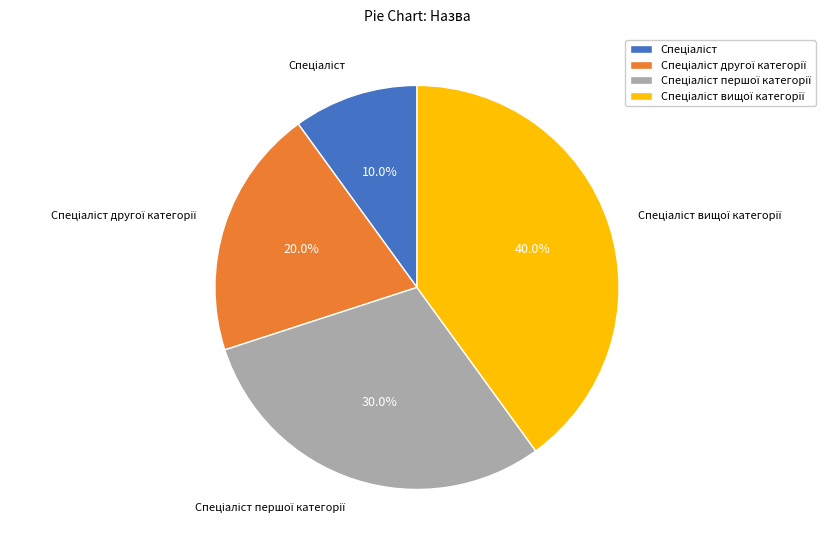

Does any single category account for the majority?

No